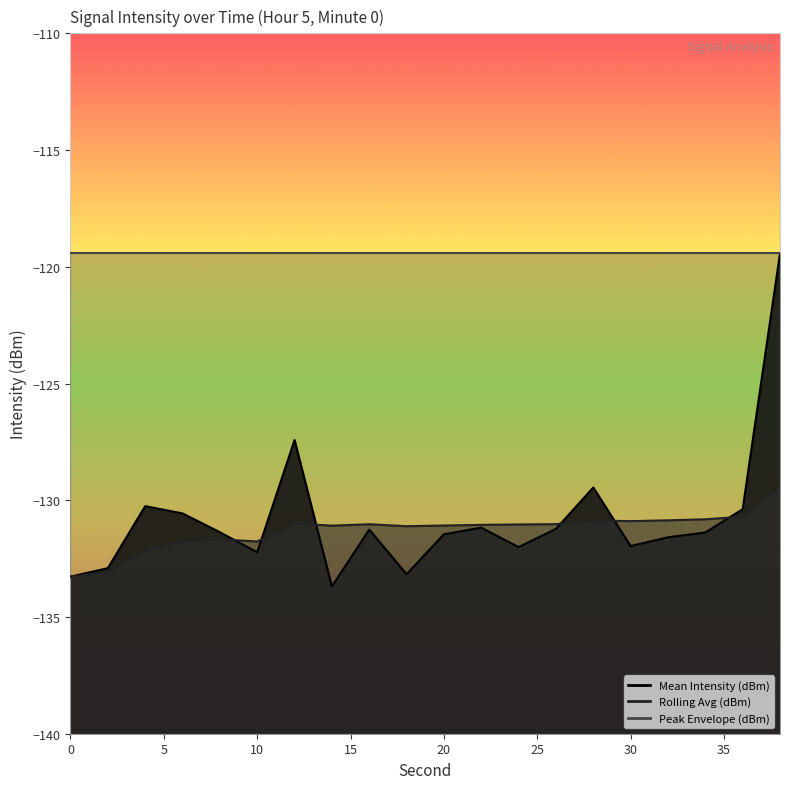

True or false: Rolling Avg (dBm) and Mean Intensity (dBm) intersect in this chart.

True